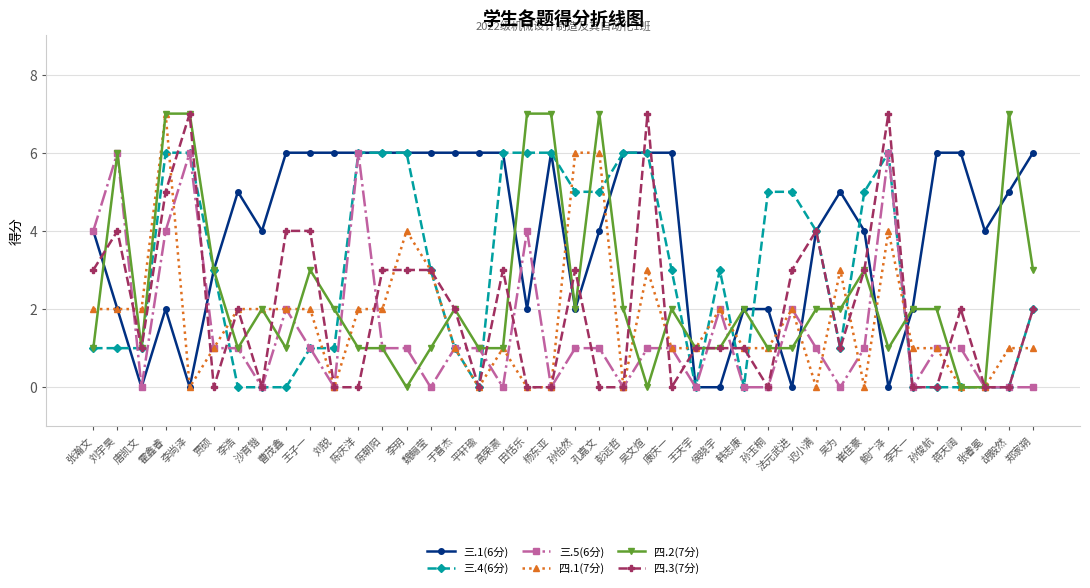

What position from the right is 田恬乐?

22